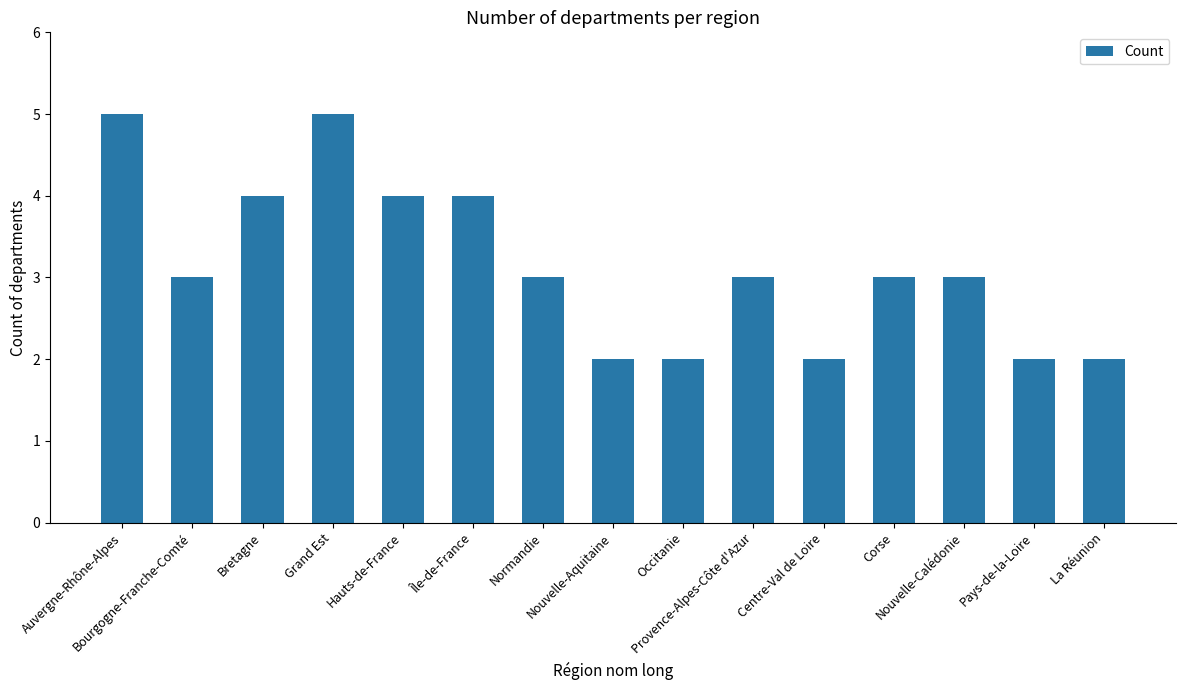

Count the number of data series in this chart.

1